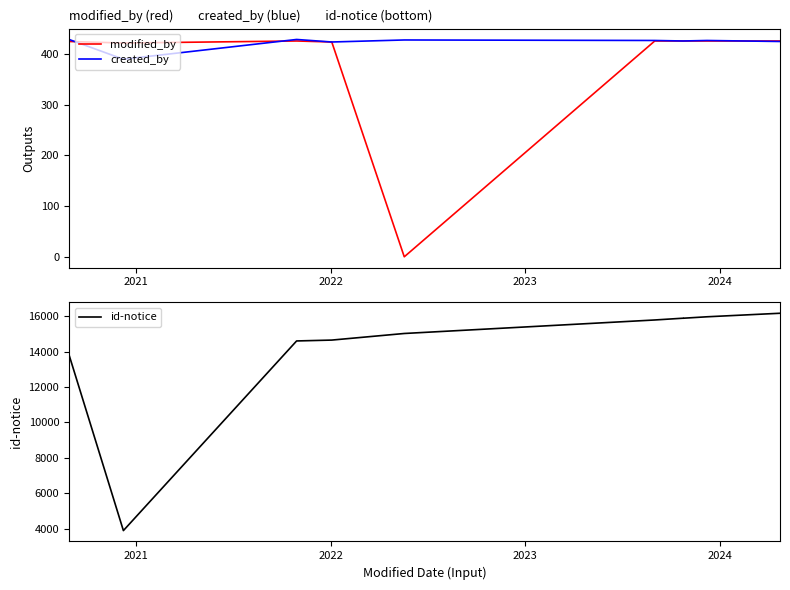

True or false: modified_by has more than 1 points higher than both neighbors.

False